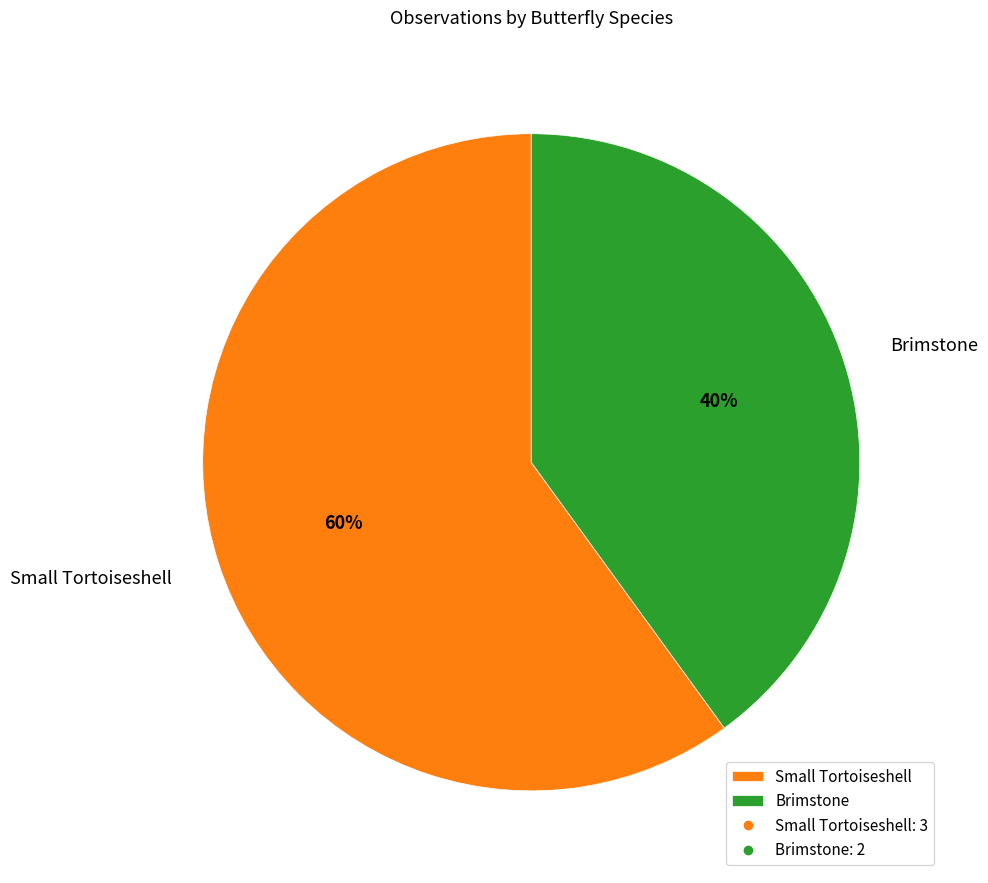

What is the majority slice?

Small Tortoiseshell